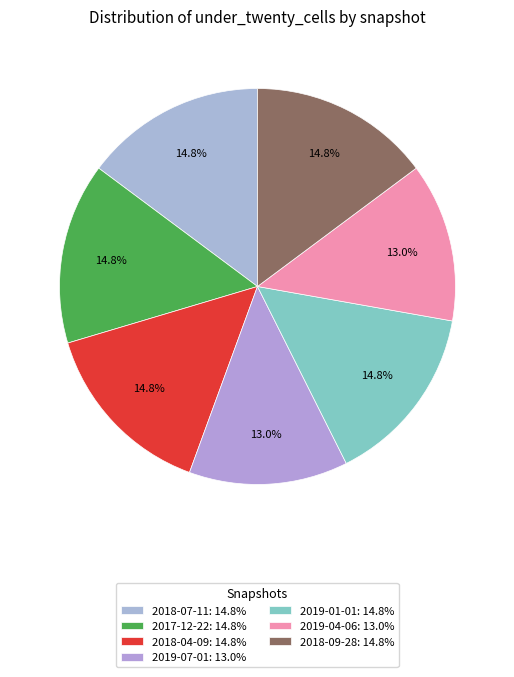

Does any single category account for the majority?

No